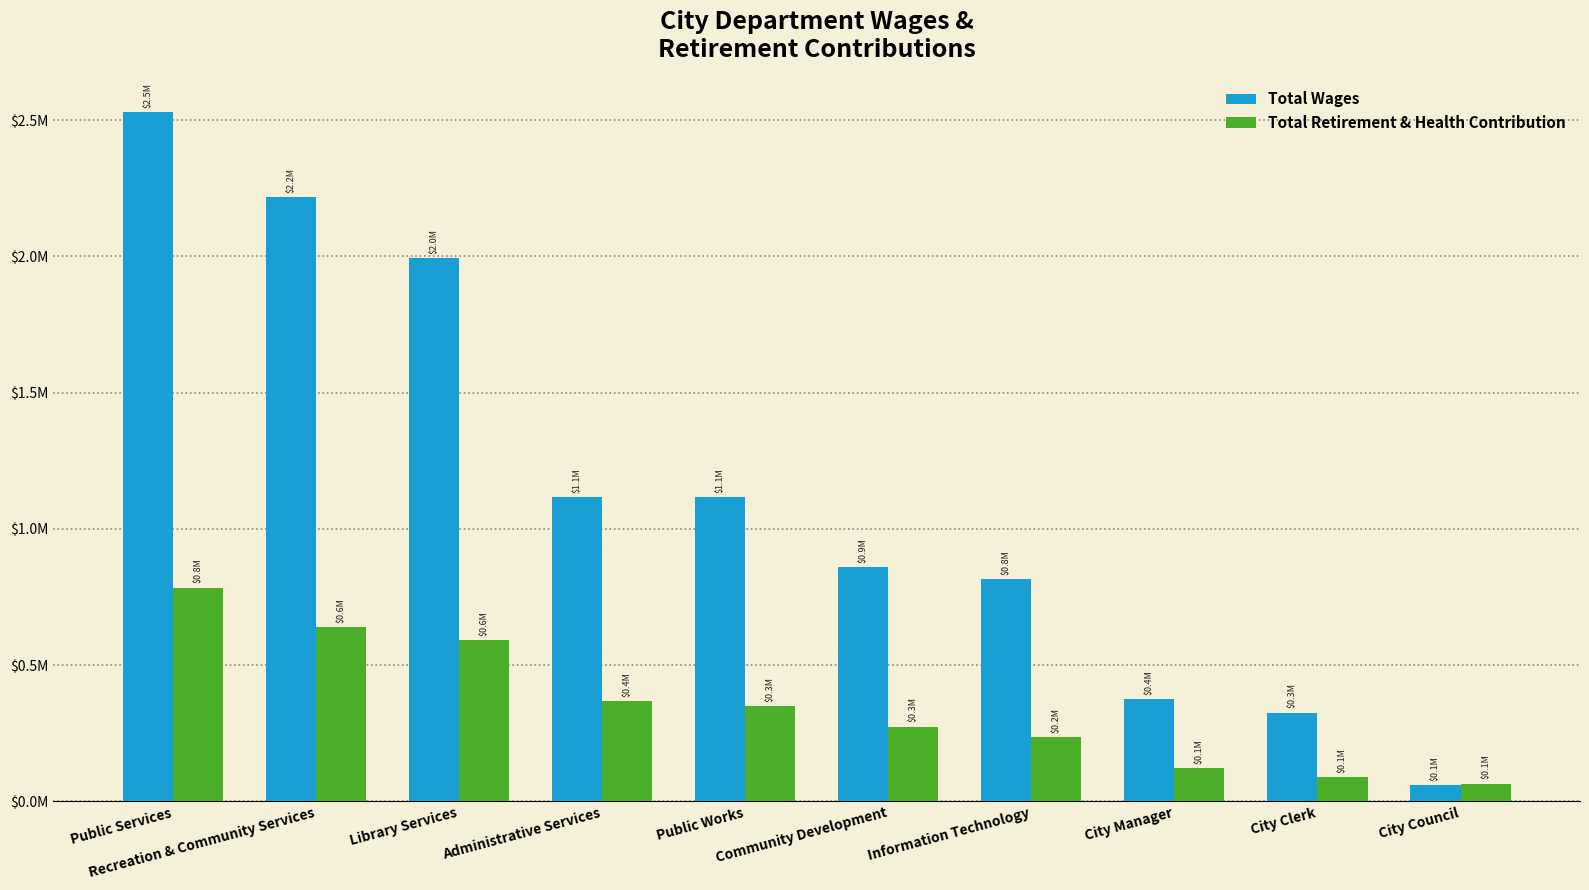

Which series has the largest total across all categories?

Total Wages